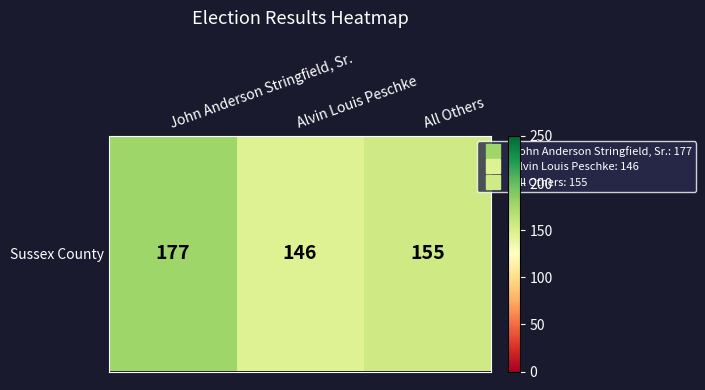

Approximately how many times larger is the value at Alvin Louis Peschke compared to All Others?

0.9